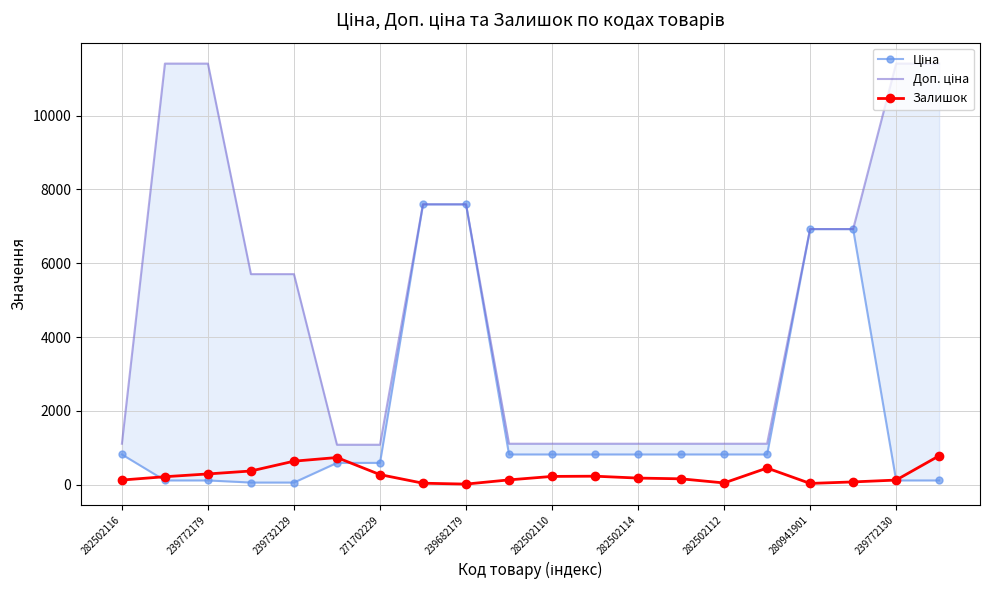

True or false: Залишок has a value of 15 at 239682179.

True